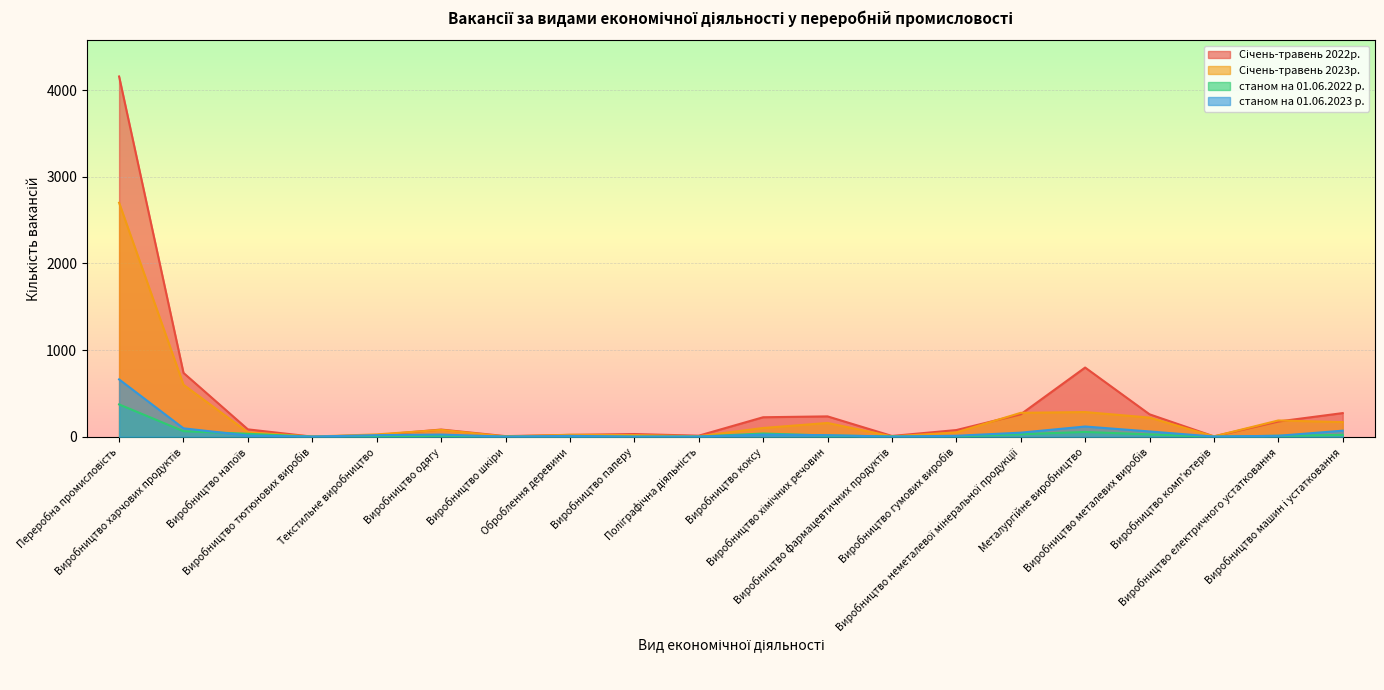

Which has a higher value, Виробництво напоїв or Оброблення деревини?

Виробництво напоїв